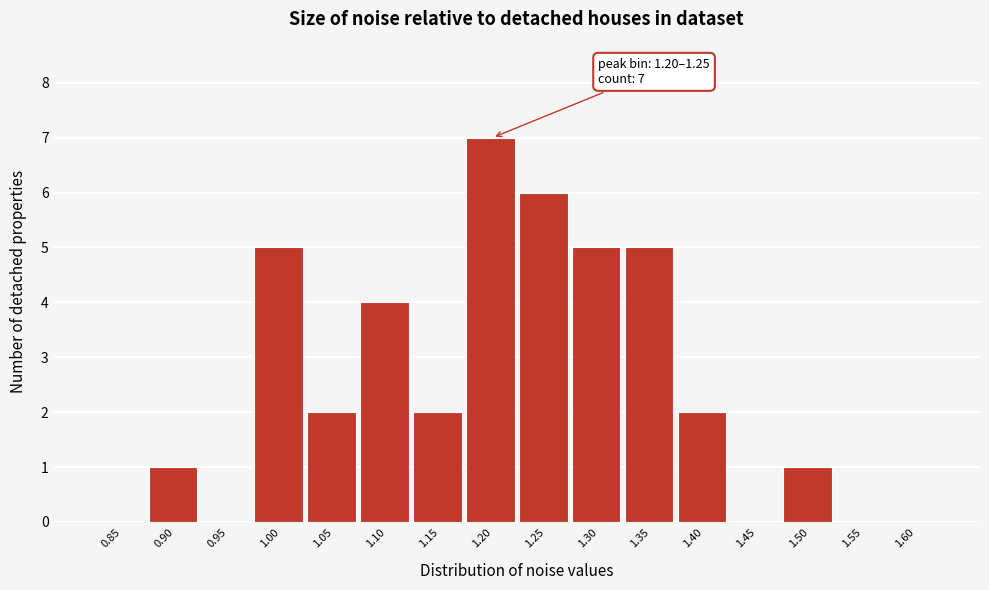

Reading left to right, list all the values displayed in this chart.

0.85=0	0.90=1	0.95=0	1.00=5	1.05=2	1.10=4	1.15=2	1.20=7	1.25=6	1.30=5	1.35=5	1.40=2	1.45=0	1.50=1	1.55=0	1.60=0